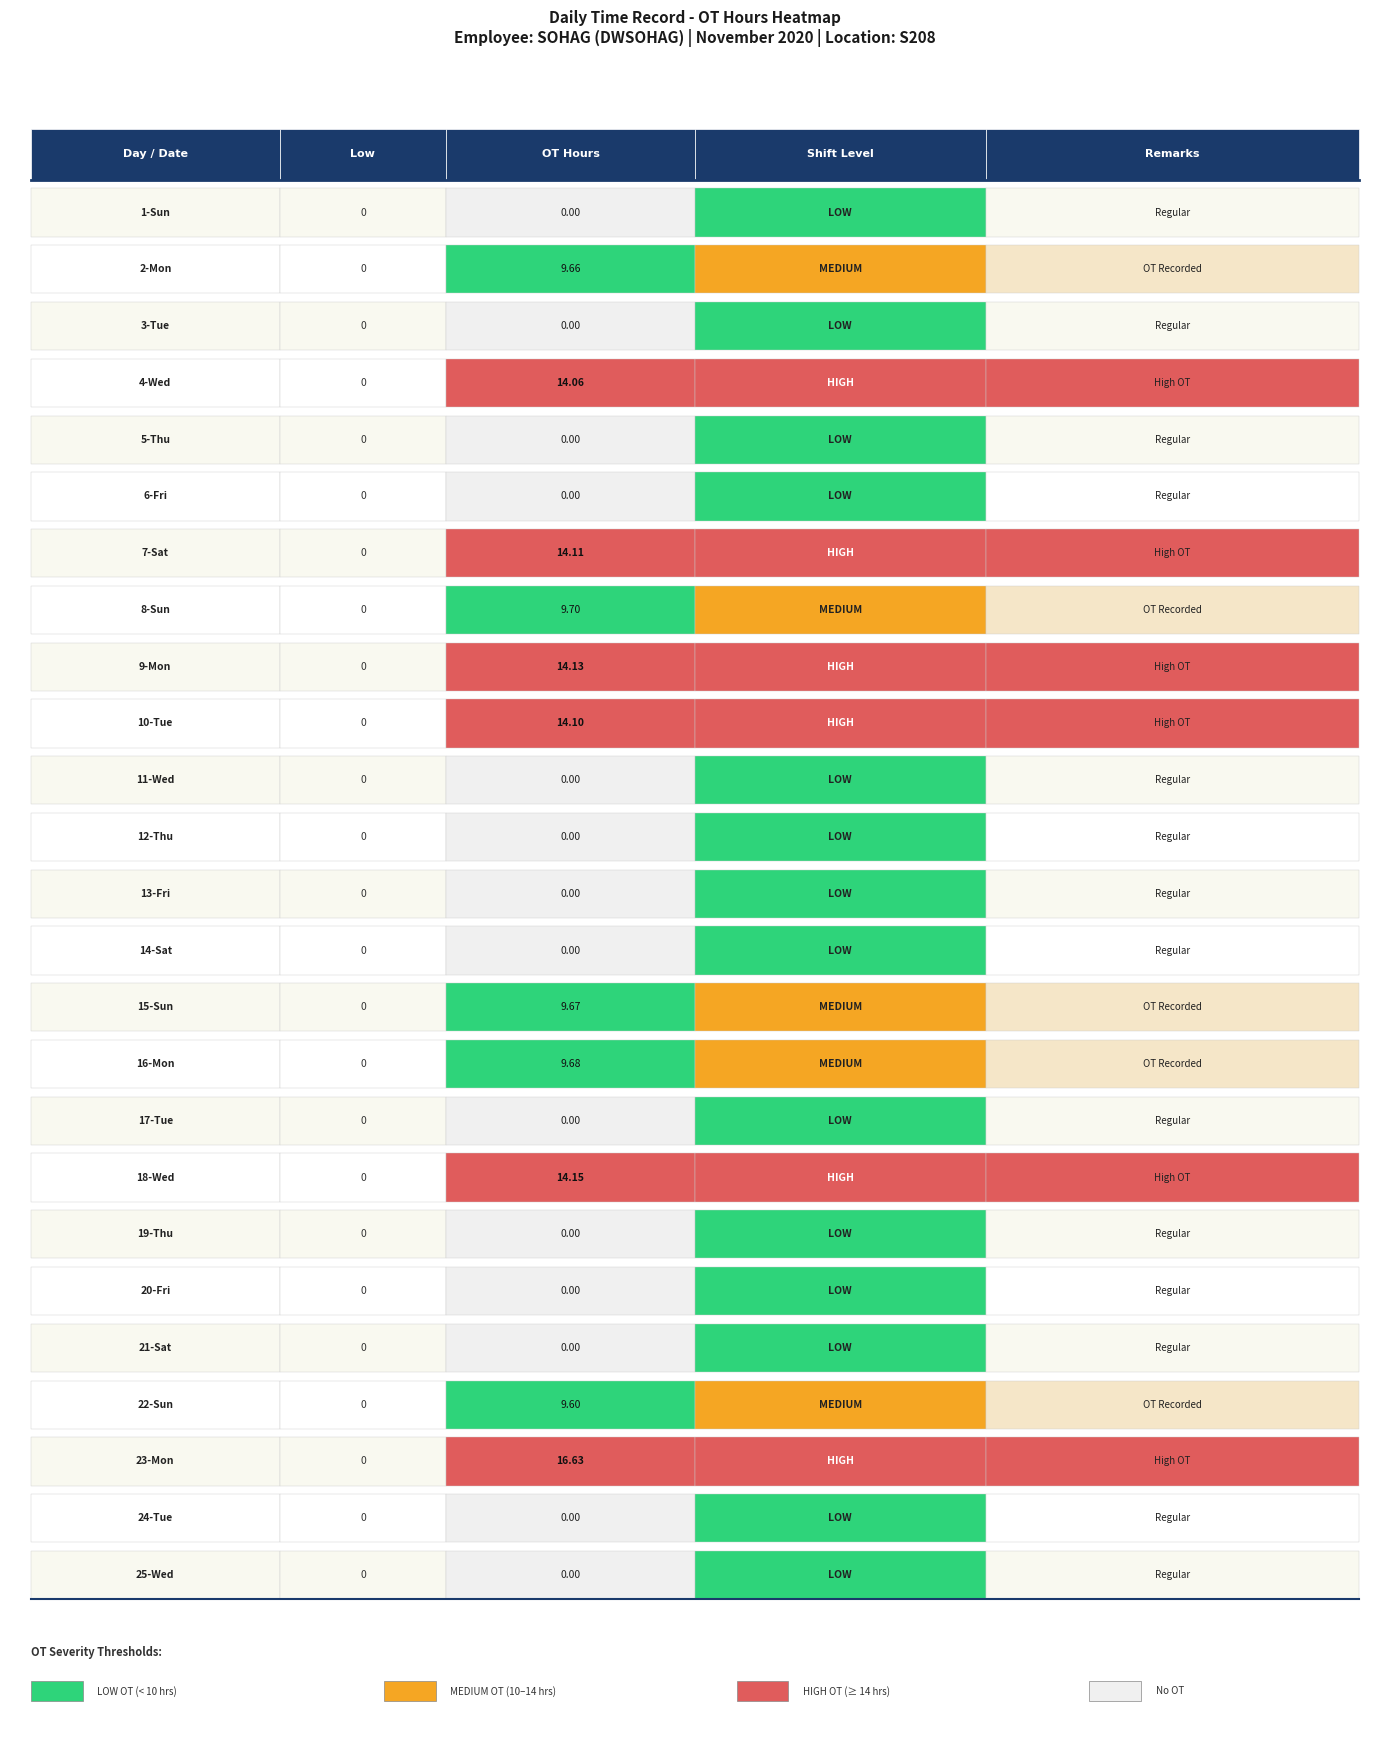

Reading left to right, list all the values displayed in this chart.

Low: 0.0	0.0	0.0	0.0	0.0	0.0	0.0	0.0	0.0	0.0	0.0	0.0	0.0	0.0	0.0	0.0	0.0	0.0	0.0	0.0	0.0	0.0	0.0	0.0	0.0
OT (hrs): 0.0	9.7	0.0	14.1	0.0	0.0	14.1	9.7	14.1	14.1	0.0	0.0	0.0	0.0	9.7	9.7	0.0	14.2	0.0	0.0	0.0	9.6	16.6	0.0	0.0
Shift Category: 0.0	1.0	0.0	2.0	0.0	0.0	2.0	1.0	2.0	2.0	0.0	0.0	0.0	0.0	1.0	1.0	0.0	2.0	0.0	0.0	0.0	1.0	2.0	0.0	0.0